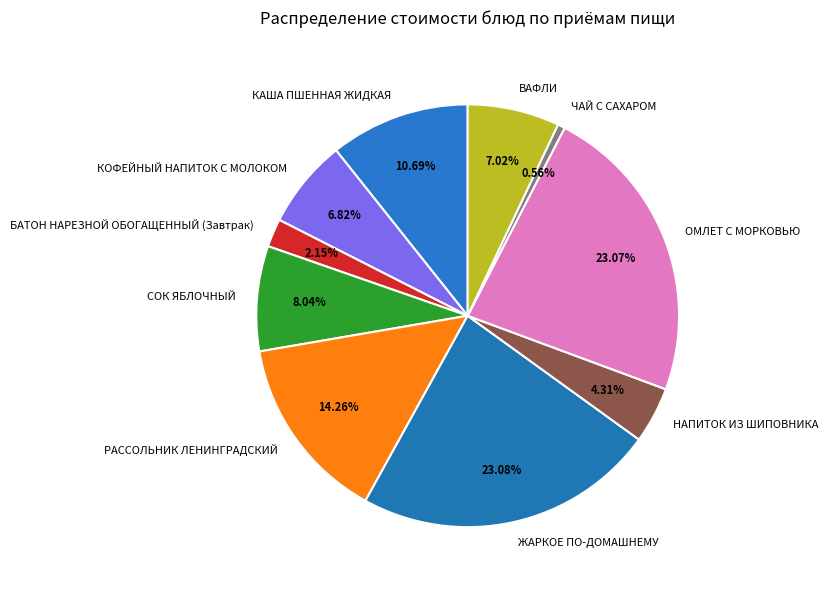

What portion of the pie excludes ЧАЙ С САХАРОМ?

99.4%